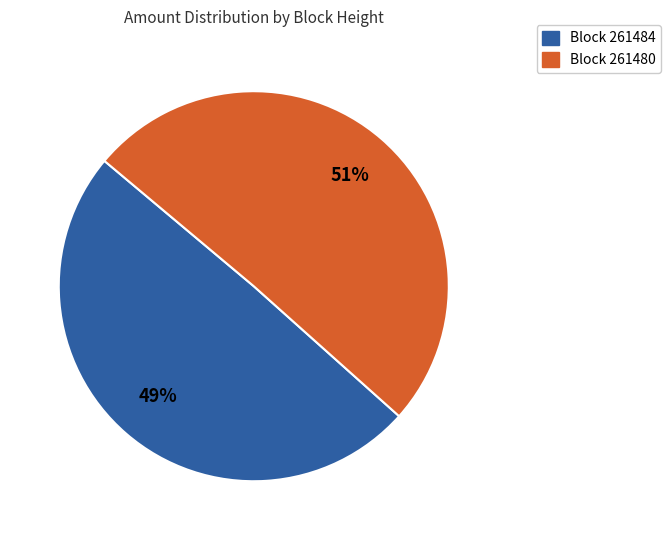

To the nearest percent, what is the average slice percentage?

50%